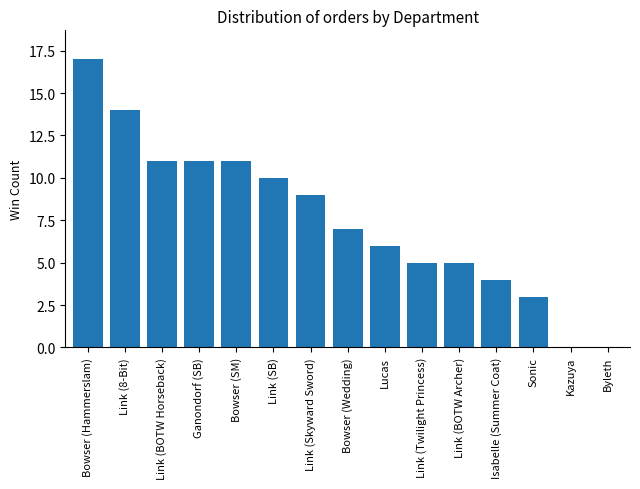

At which label does the data first exceed 7?

Bowser (Hammerslam)